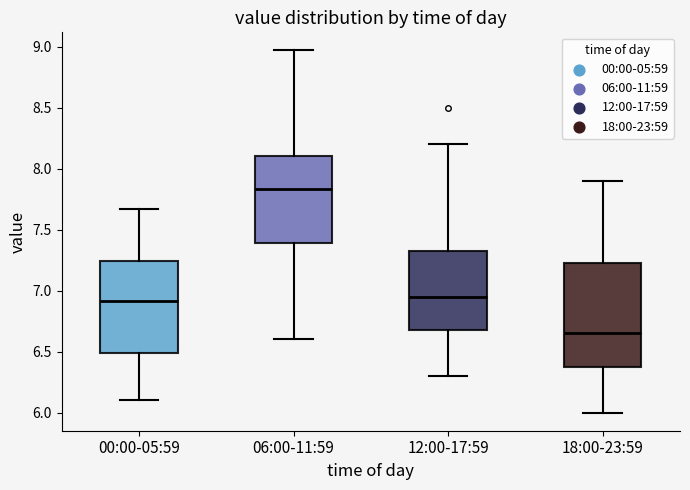

Comparing the boxes themselves (not the whiskers), which one is the tallest?

18:00-23:59